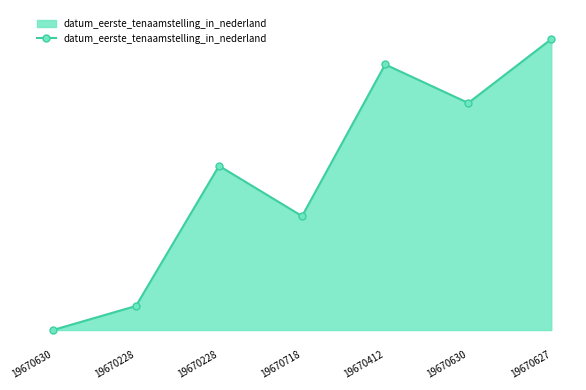

Is this an area chart (filled region under the line)?

Yes